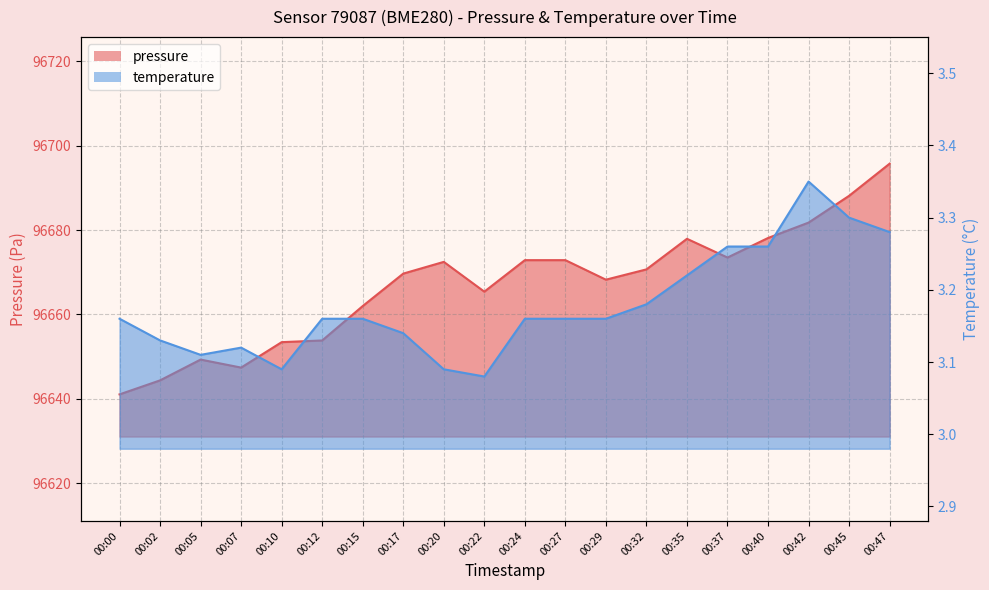

What value does the pressure series have at 00:24?

96672.9